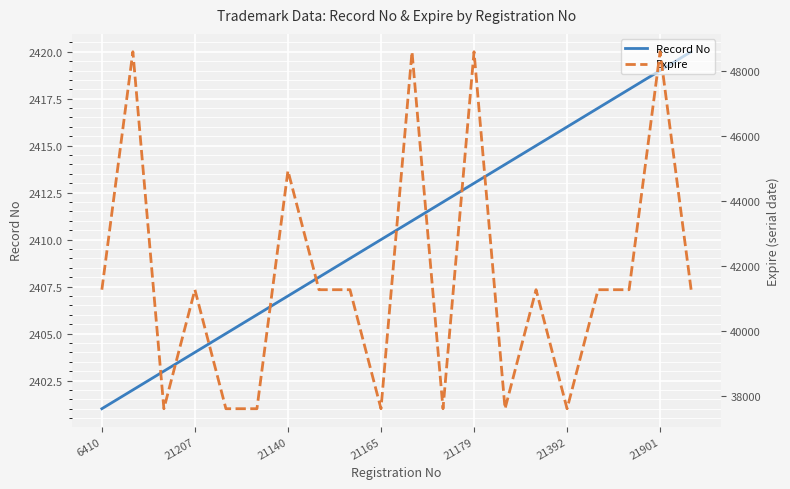

True or false: Expire and Record No intersect in this chart.

False